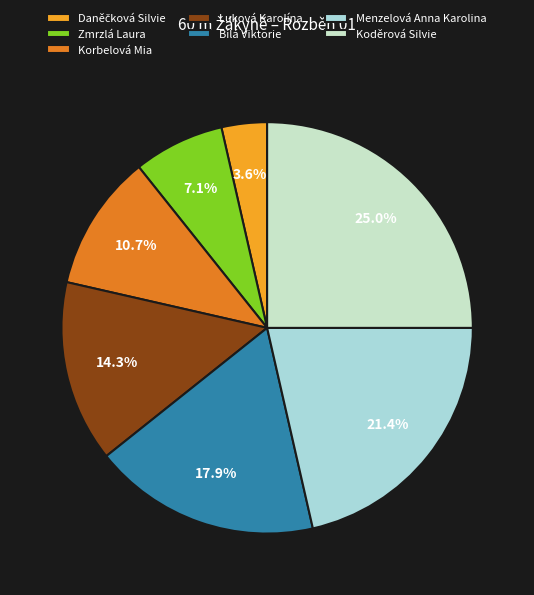

Do Menzelová Anna Karolina and Luková Karolína together represent more than half of the pie?

No